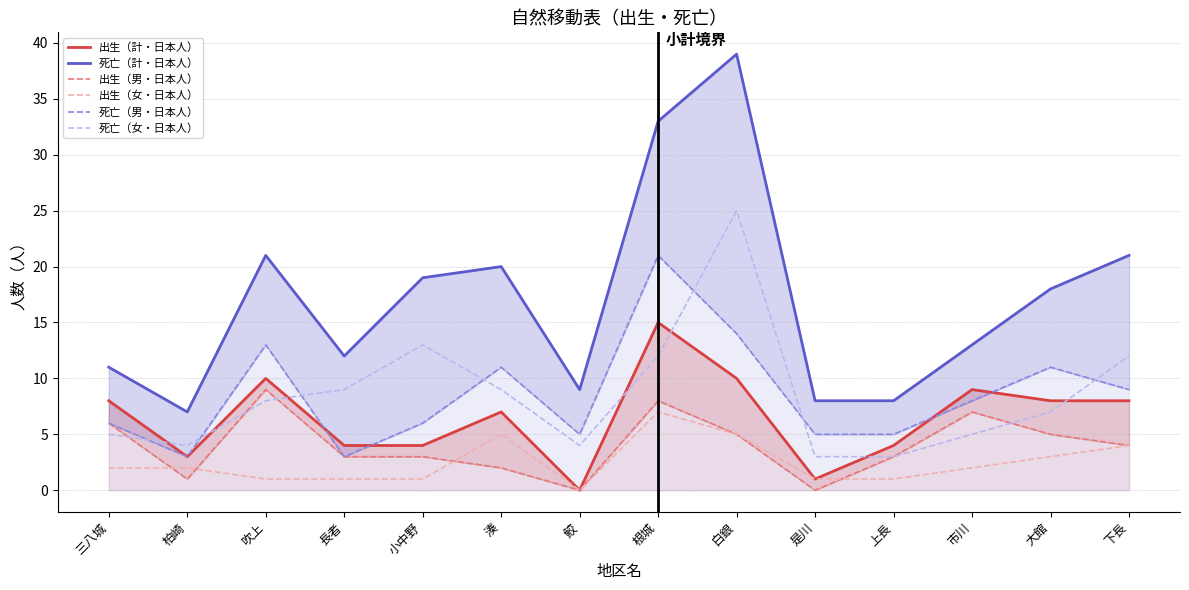

Which category has the highest value in the 出生（男・日本人） series?

吹上